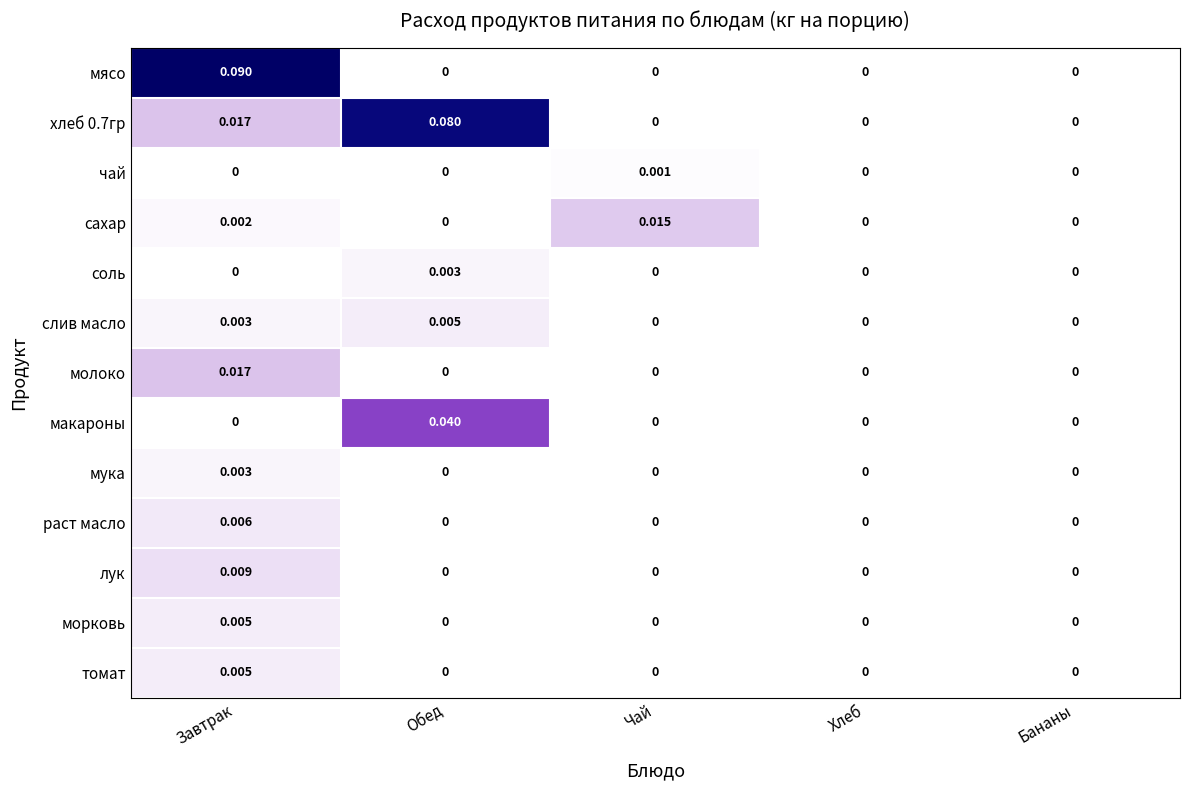

Between Обед and Хлеб, which series saw the biggest shift?

хлеб 0.7гр